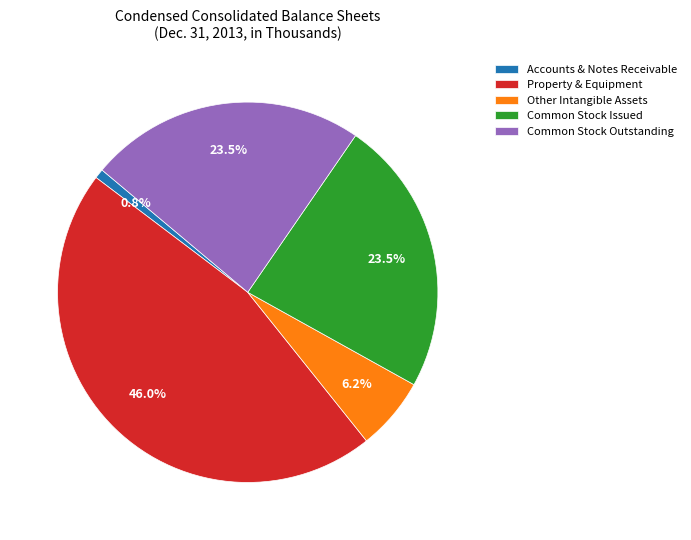

What is the smallest slice in the pie chart?

Accounts & Notes Receivable